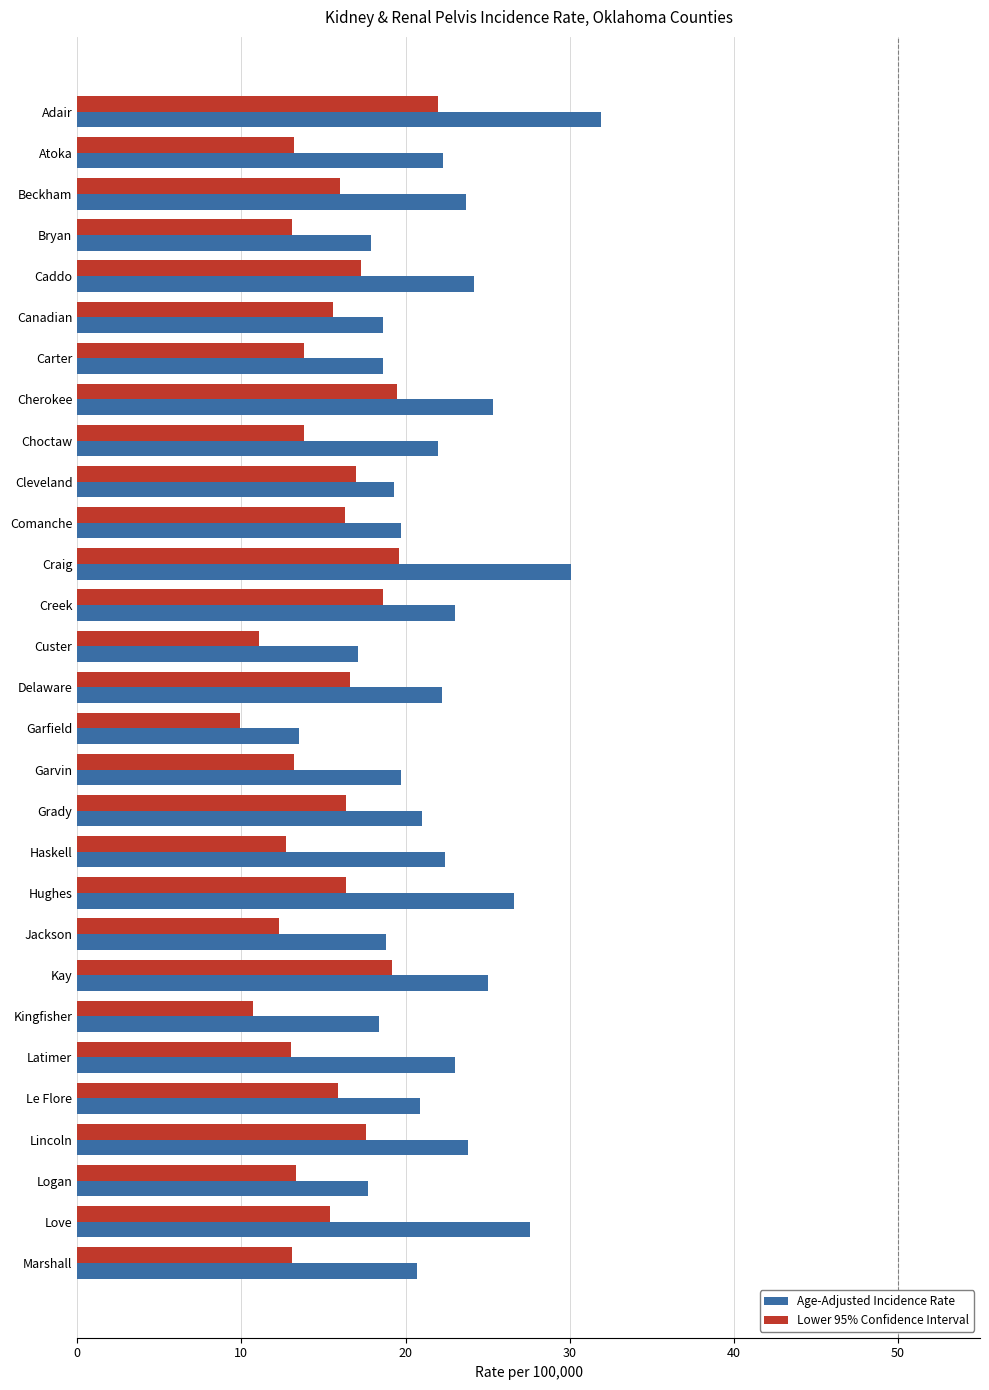

Which series has the largest total across all categories?

Age-Adjusted Incidence Rate